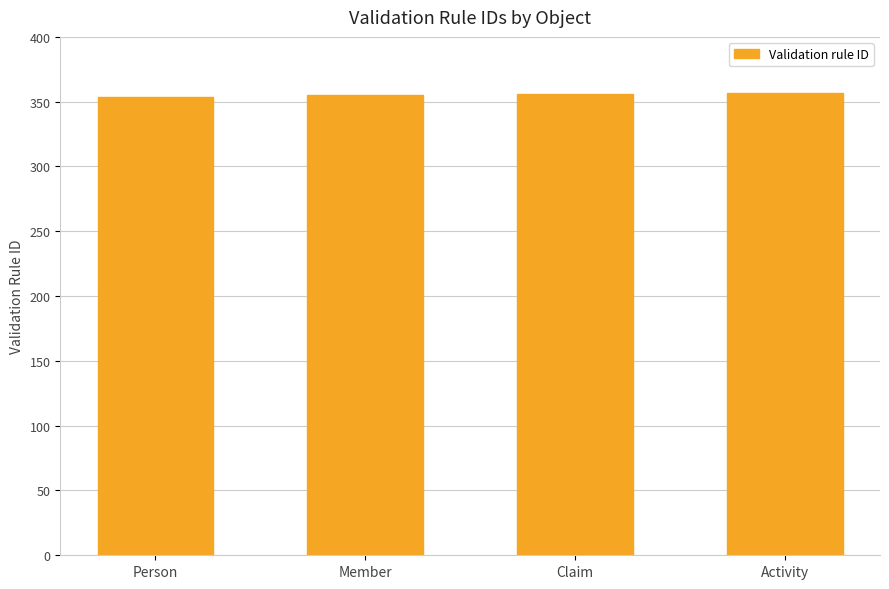

What is the ratio of the value at Claim to the value at Person?

1.0